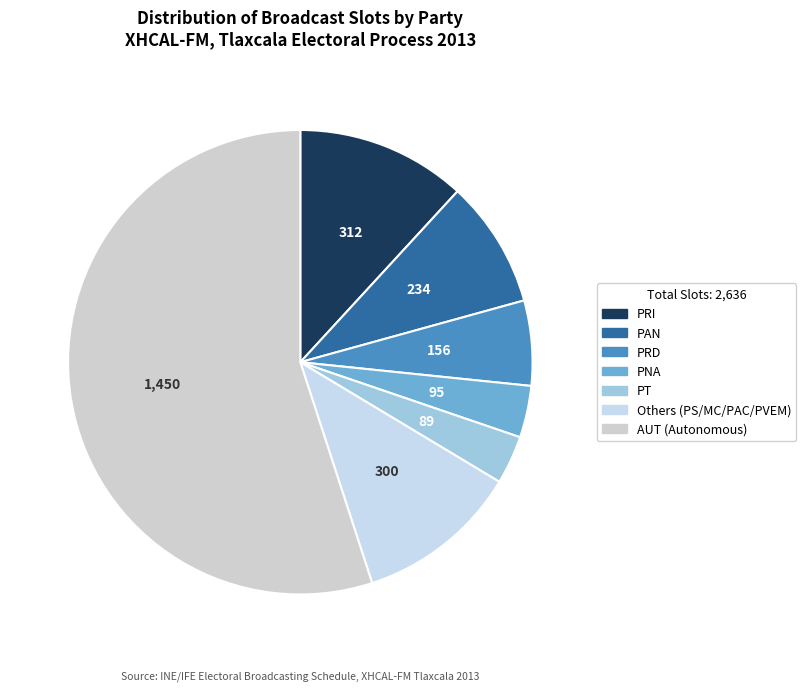

What is the largest slice in the pie chart?

AUT